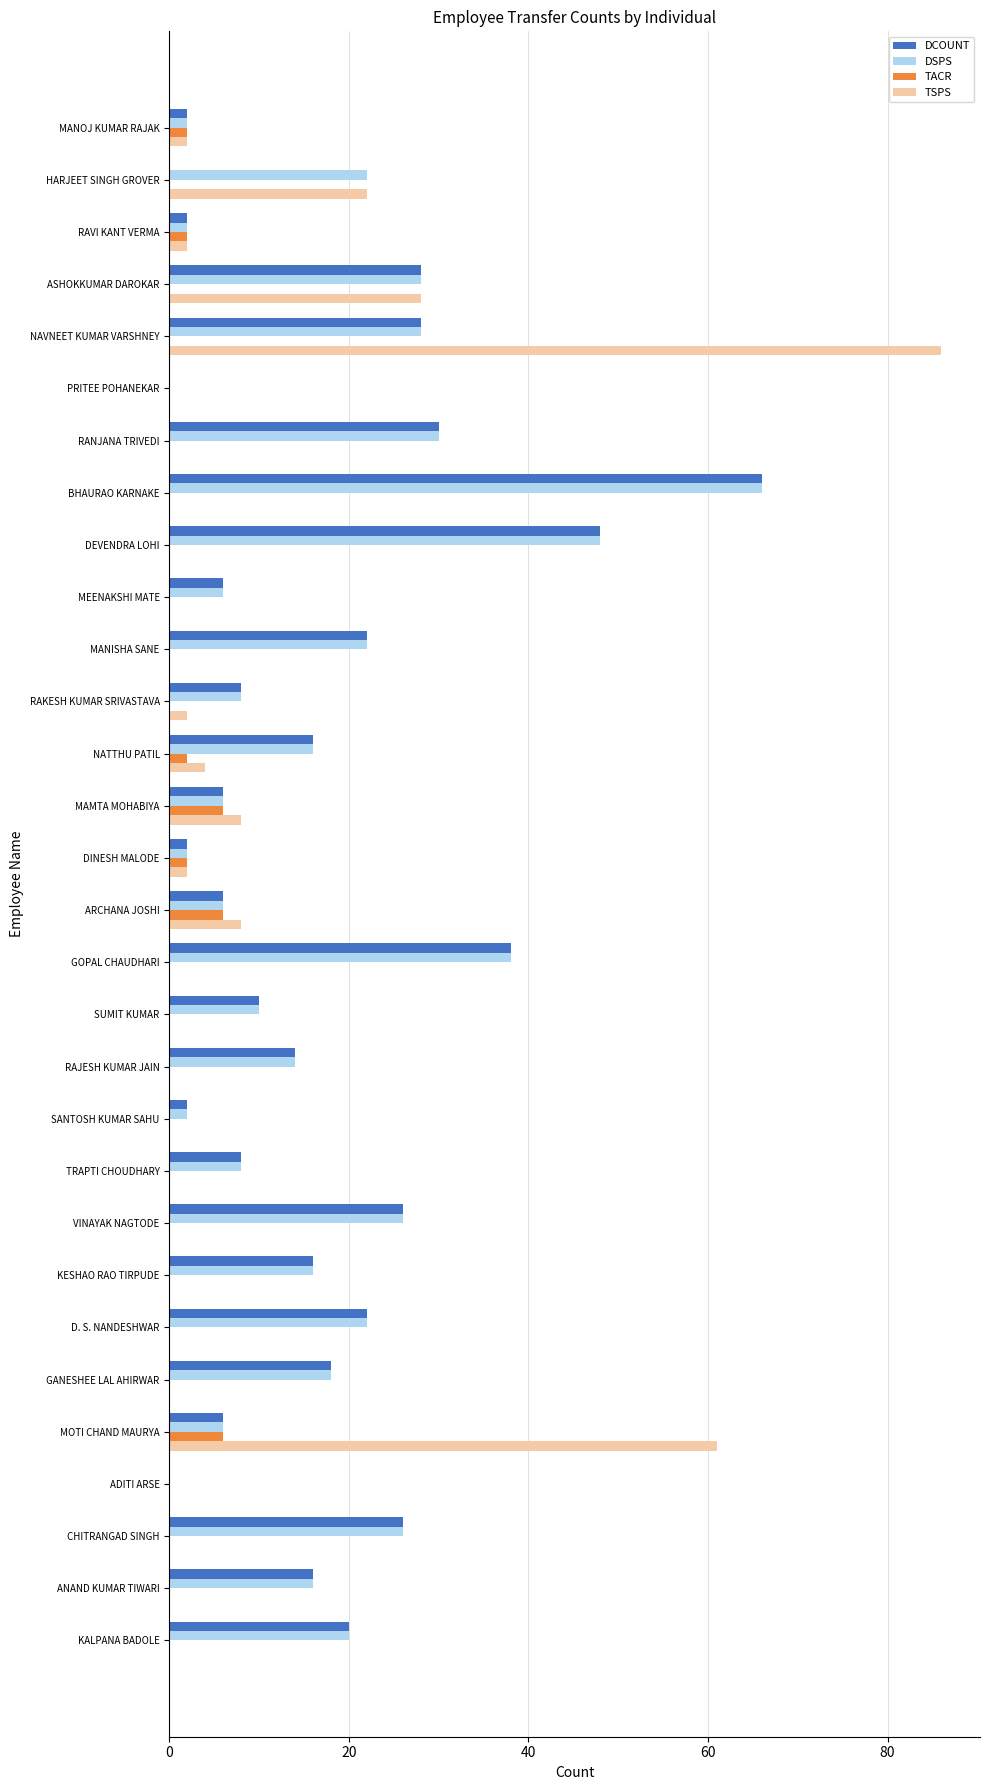

Is the value of TSPS at MANOJ KUMAR RAJAK greater than the value of DSPS at MOTI CHAND MAURYA?

No